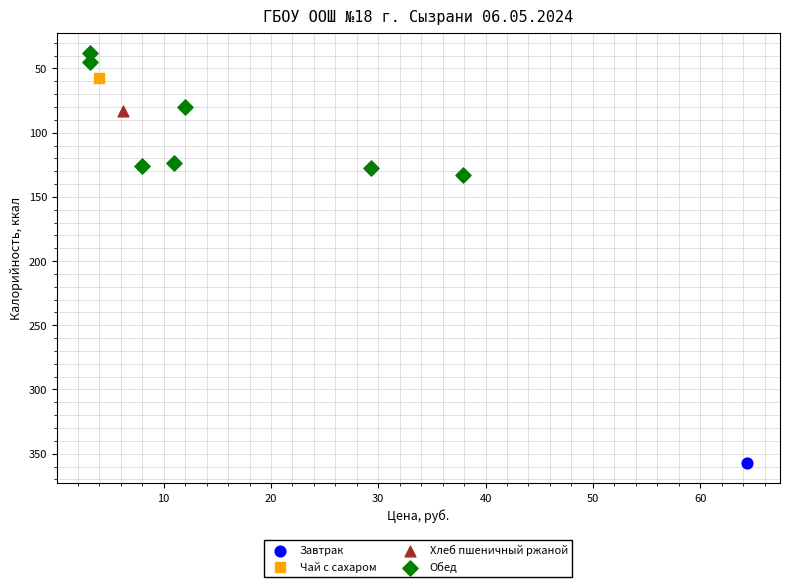

What are all the series names shown in the legend?

Завтрак, Чай с сахаром, Хлеб пшеничный ржаной, Обед